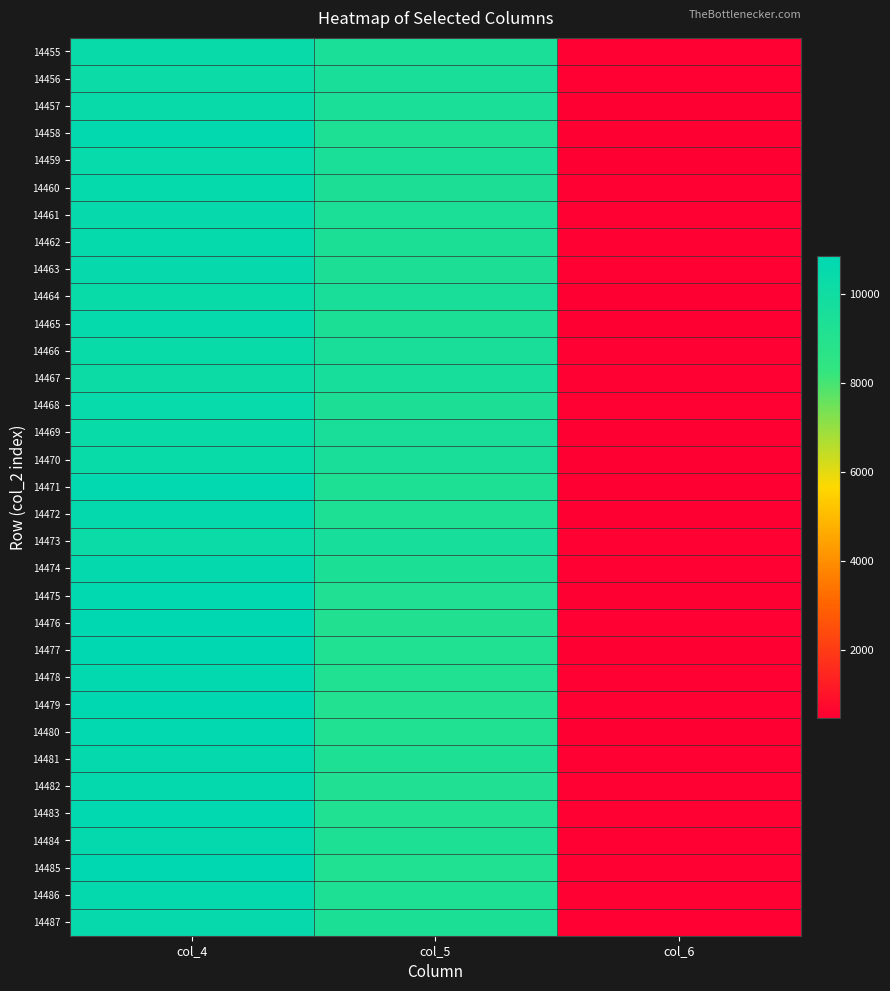

At how many categories does at least one series exceed 905?

2